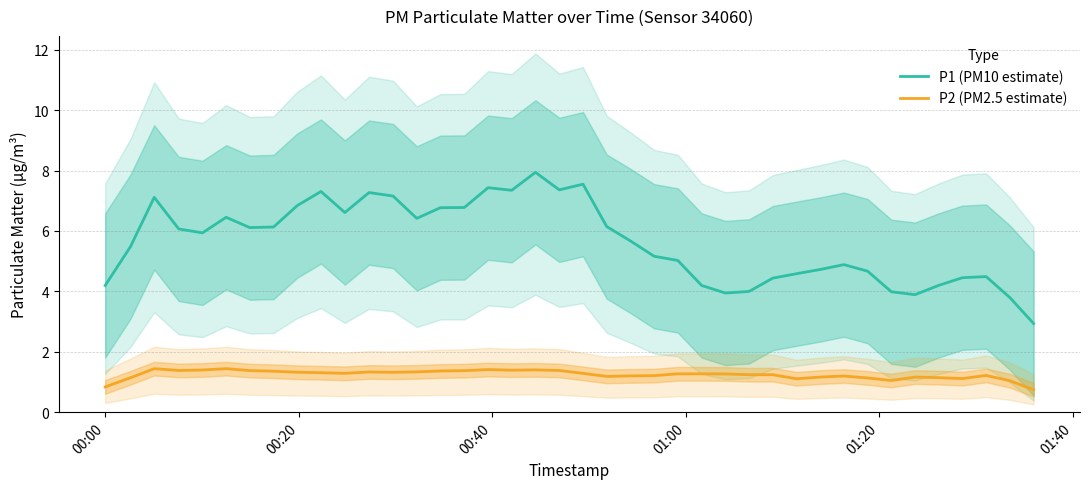

True or false: P2 (PM2.5 estimate) and P1 (PM10 estimate) intersect in this chart.

False